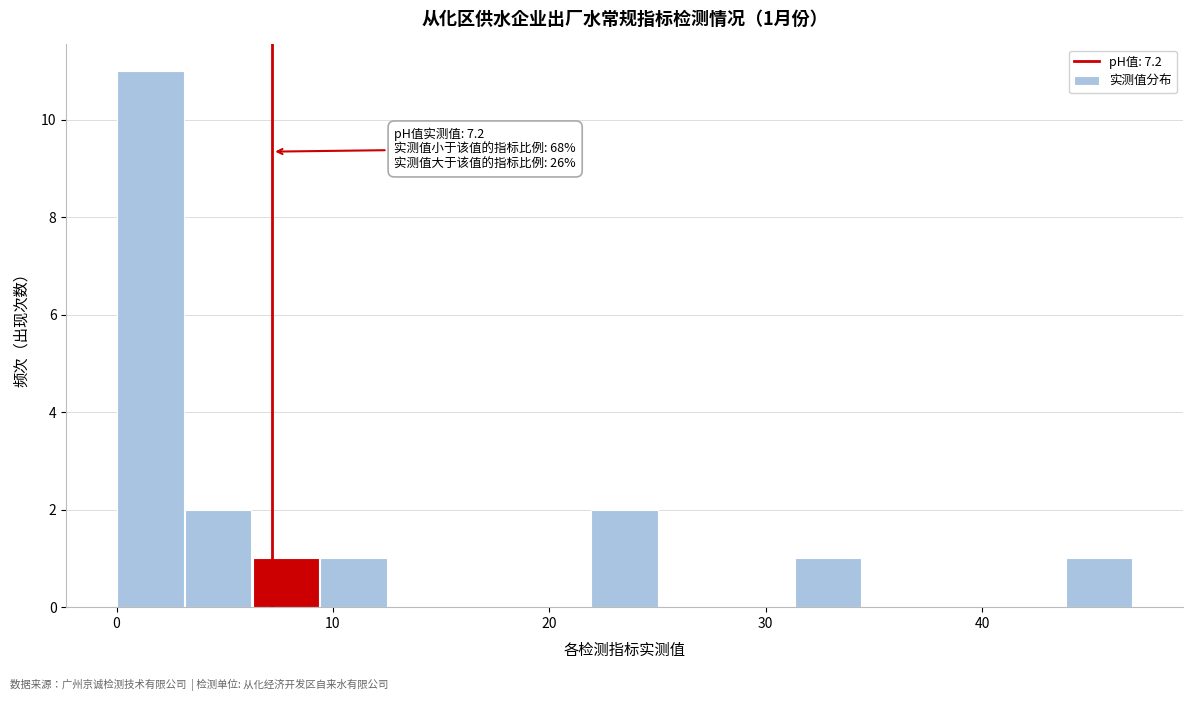

Read against the x-axis, roughly where is the centre of the tallest bar?

2